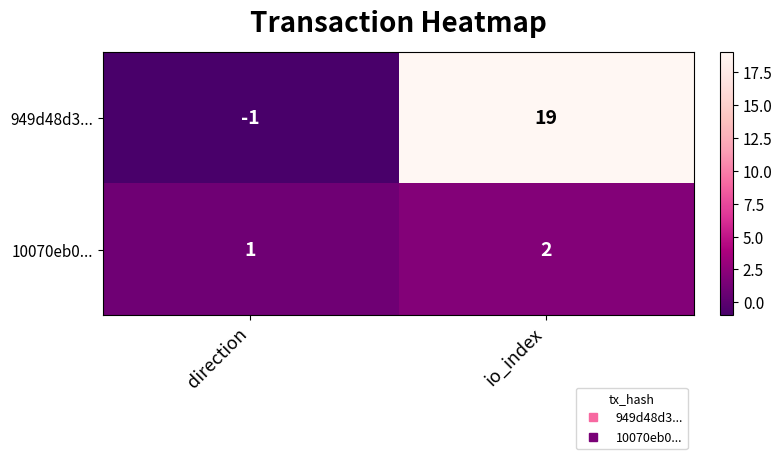

How many data points in 10070eb0... are less than 2?

1